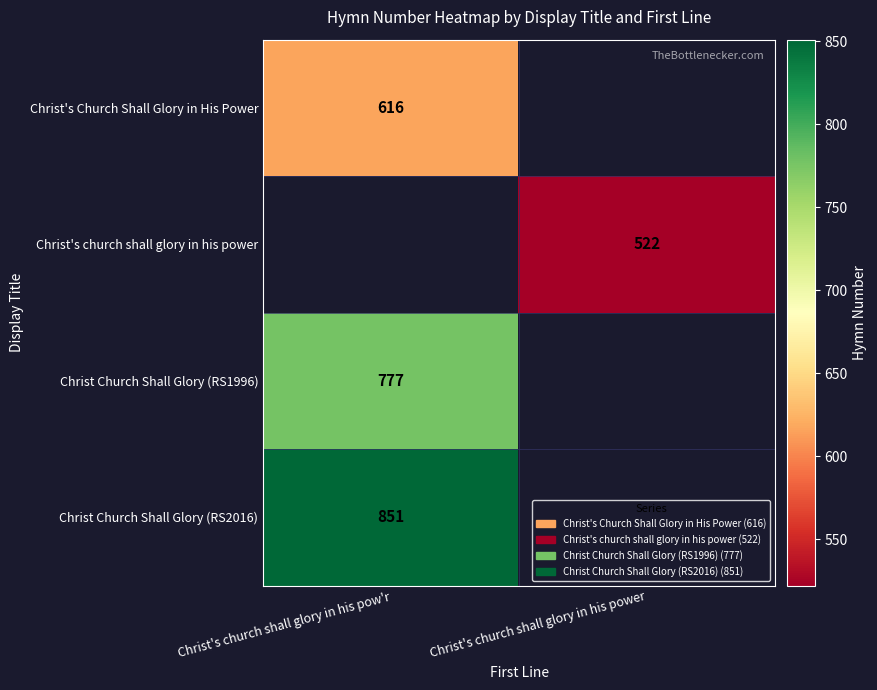

The value of Christ Church Shall Glory (RS2016) at Christ's church shall glory in his pow'r is 851. True or false?

True